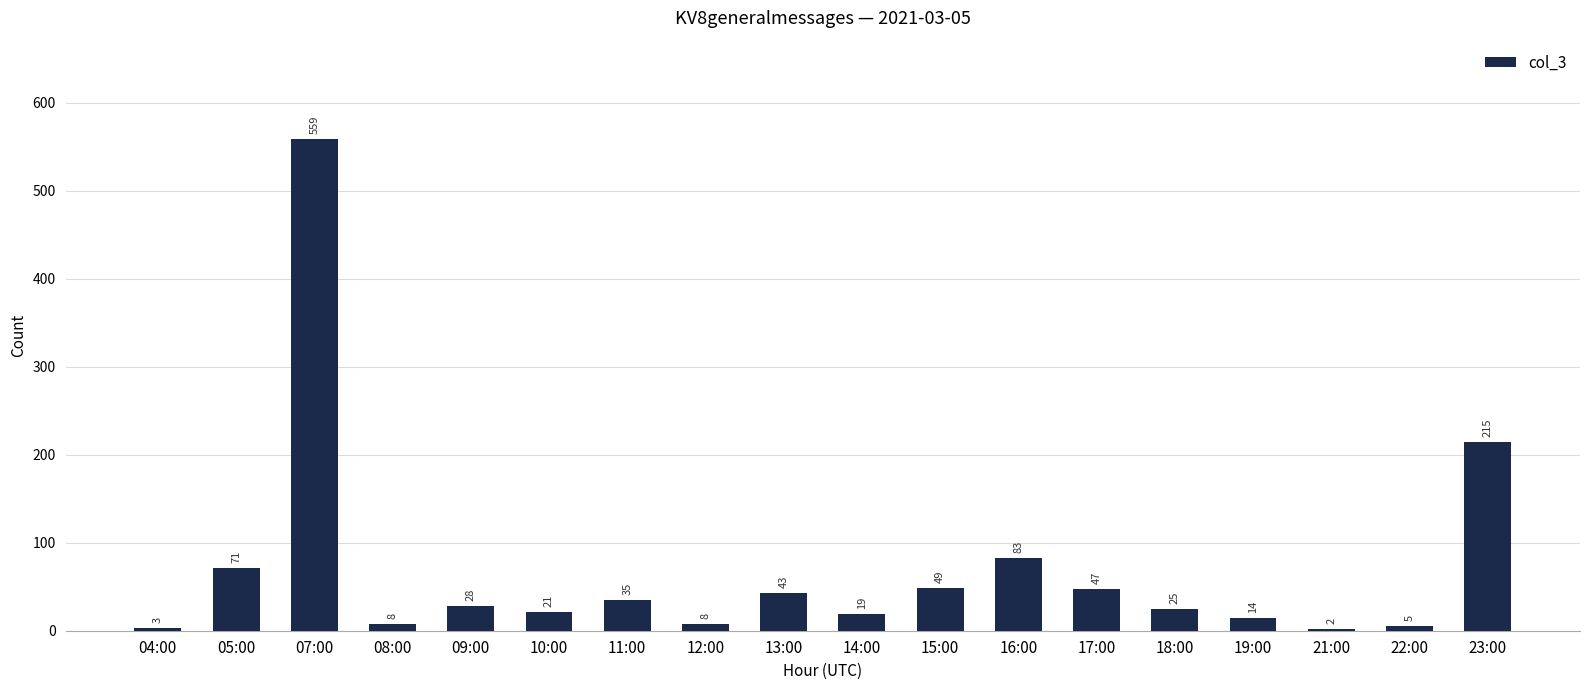

What is the sum of the values at 18:00 and 13:00?

68